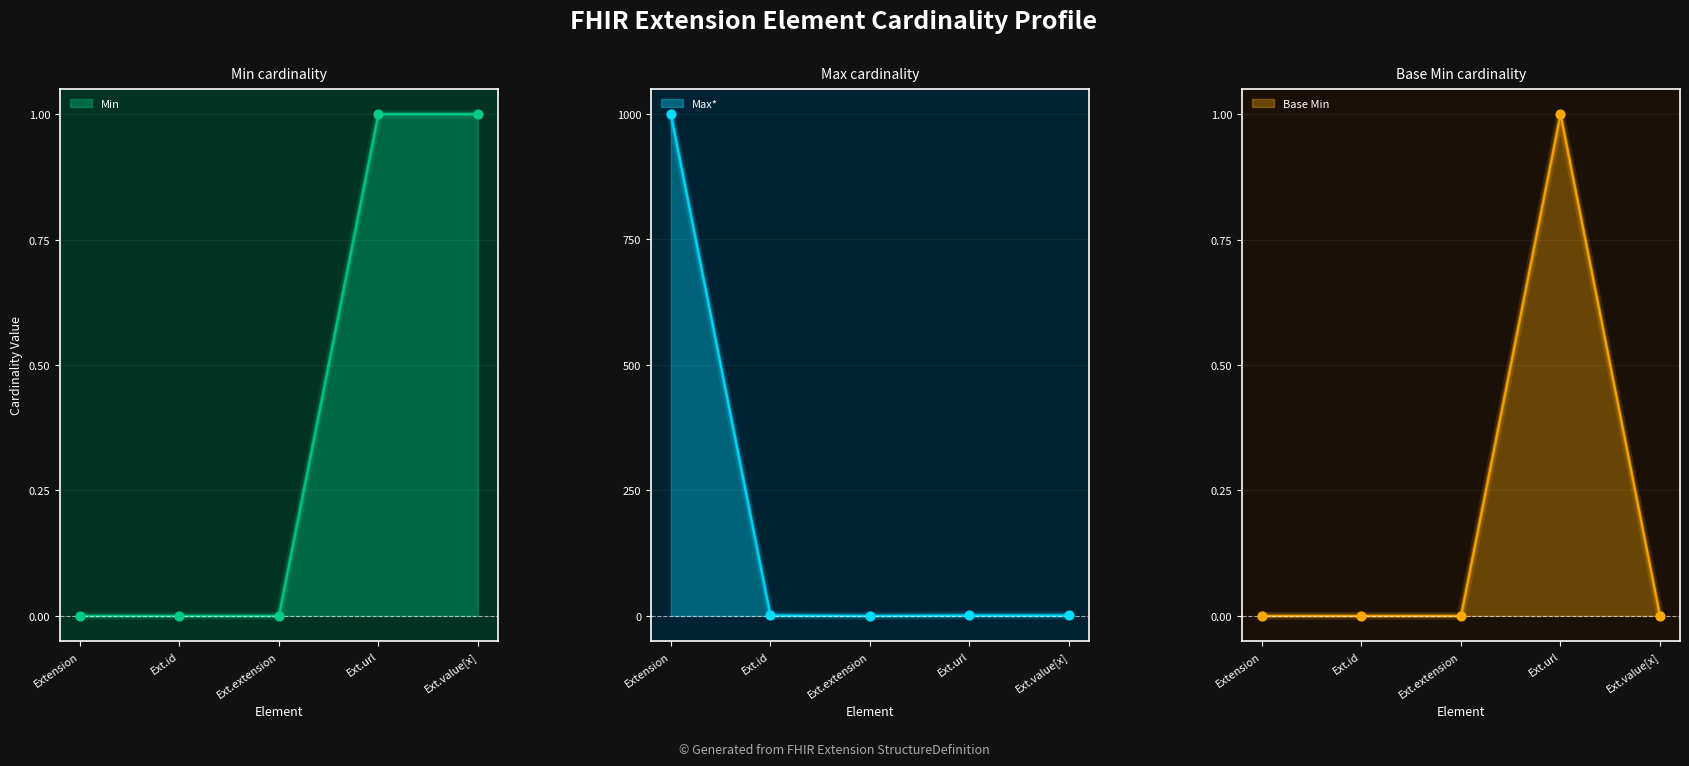

Which series has the largest total across all categories?

Max_numeric